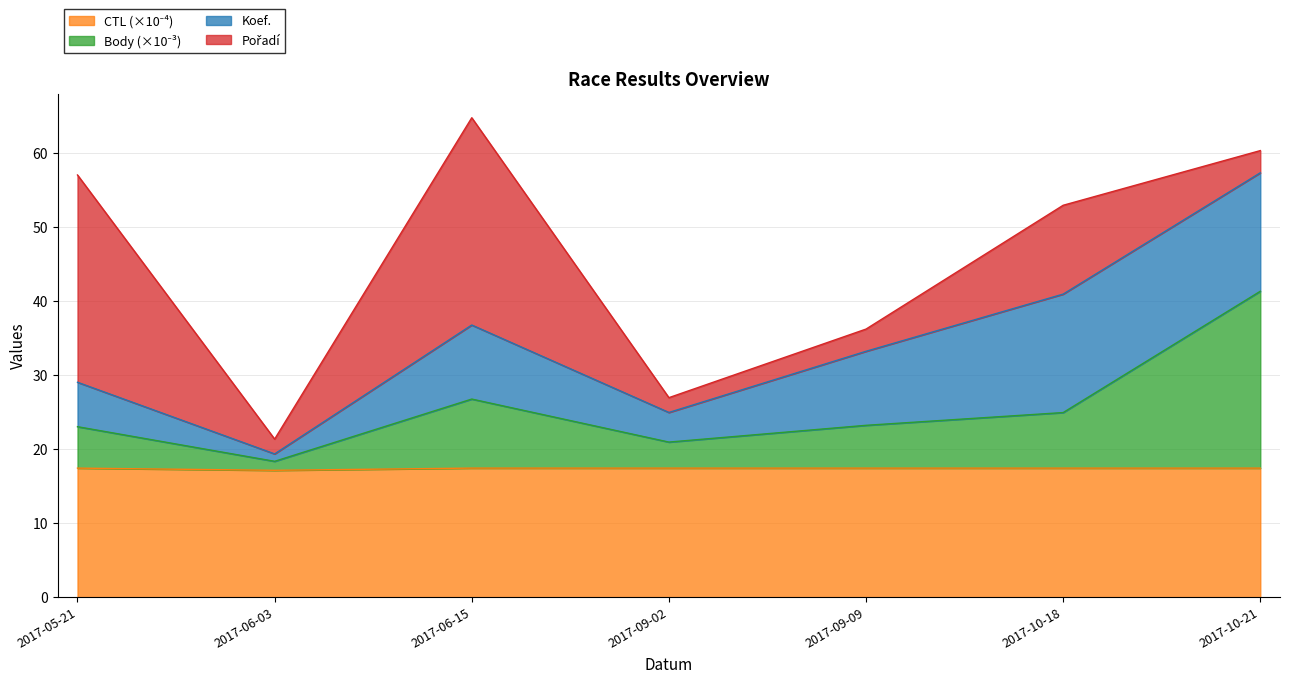

What is the total value across all series at 2017-09-02?

26.9